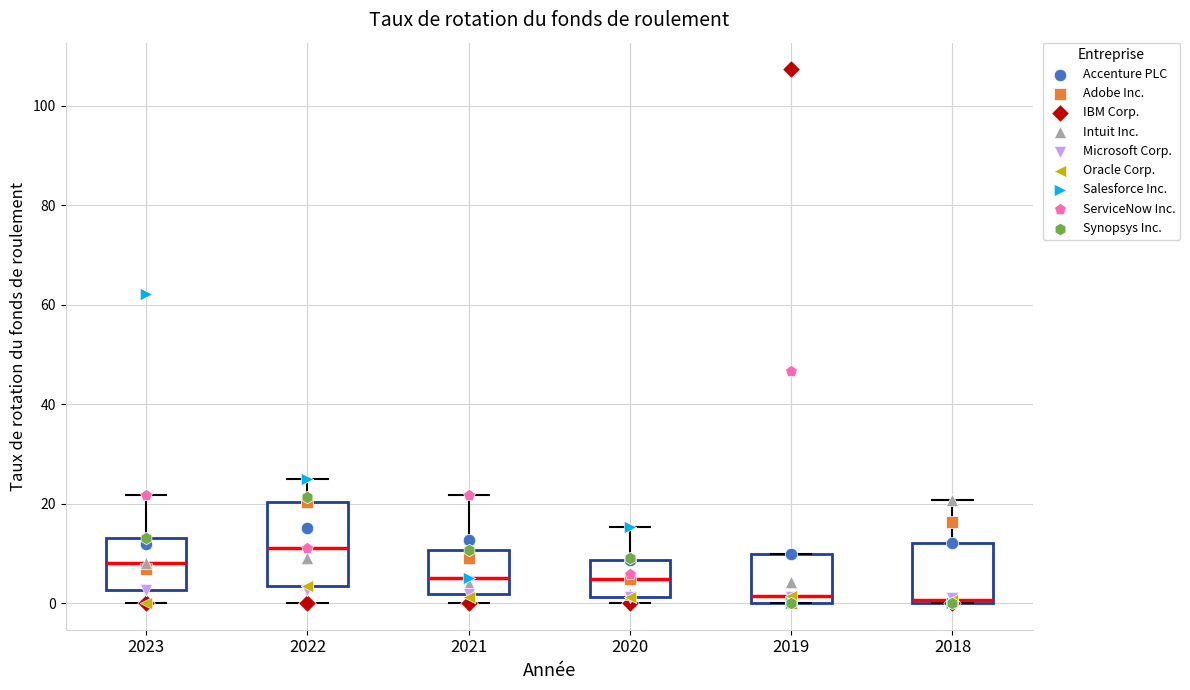

Reading left to right, read every box against the y-axis: the position of its median line, the range the box covers, and the ends of its whiskers. The values are not printed on the chart, so give them approximately, as read against the axis.

2023: median 8, box 2 to 14, whiskers 0 to 22
2022: median 12, box 4 to 20, whiskers 0 to 24
2021: median 6, box 2 to 10, whiskers 0 to 22
2020: median 4, box 2 to 8, whiskers 0 to 16
2019: median 2, box 0 to 10, whiskers 0 to 10
2018: median 0 (just above the box's lower edge), box 0 to 12, whiskers 0 to 20